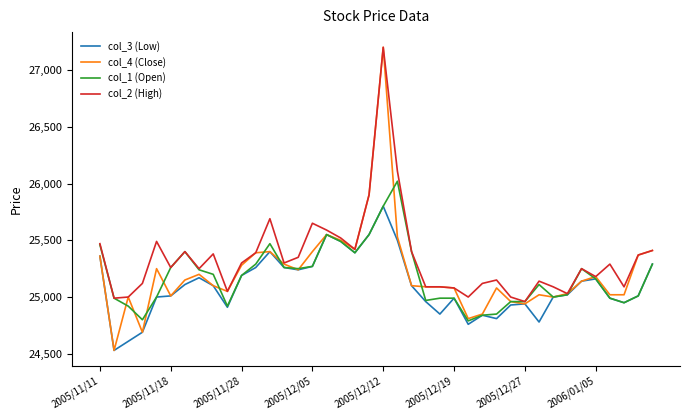

Which series has the largest range (max minus min)?

col_4 (Close)